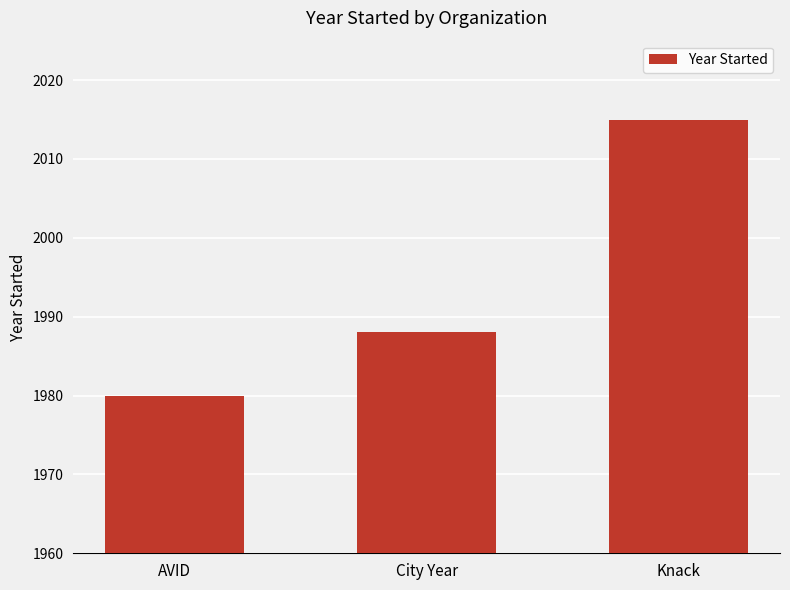

Which has a higher value, Knack or City Year?

Knack